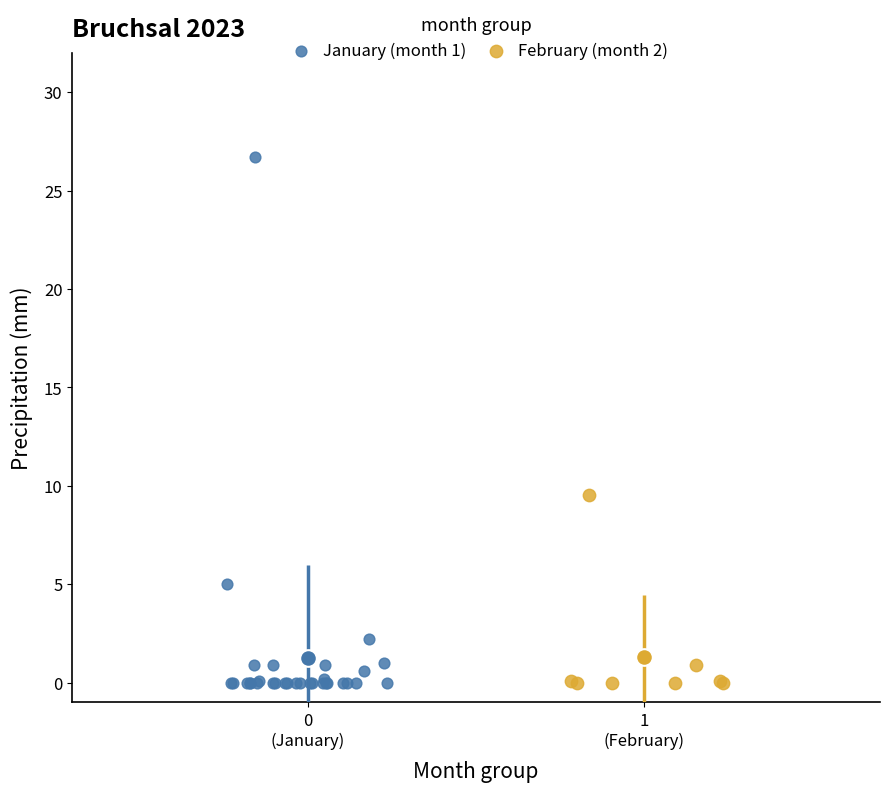

Which series has the largest Y range (max minus min)?

January (month 1)